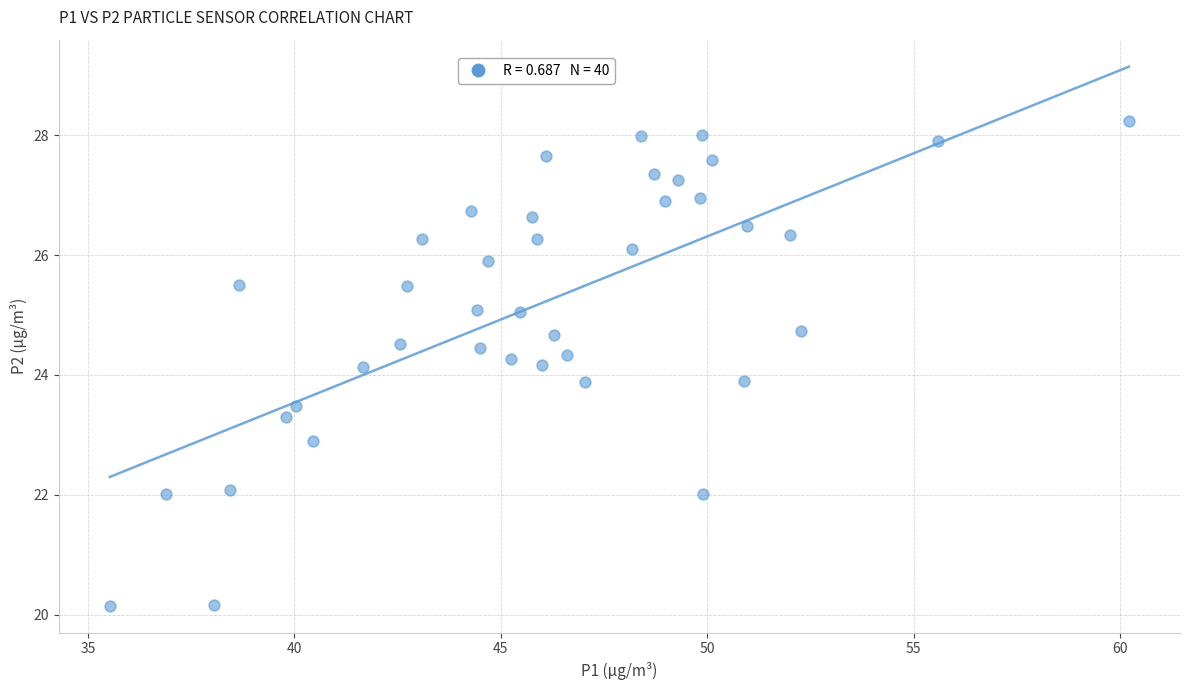

What is the range of Y values (max minus min)?

8.1